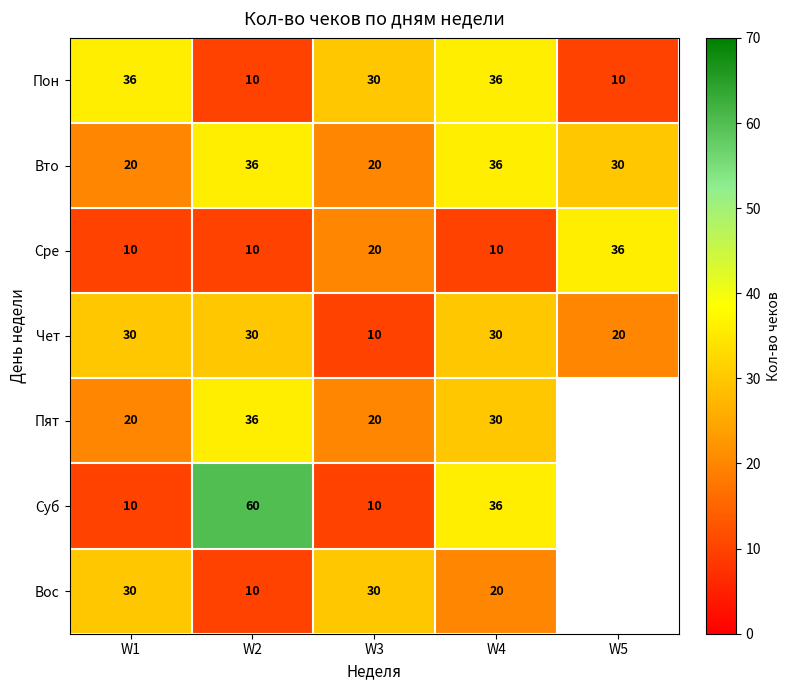

Which series changed the most between W3 and W4?

Суб